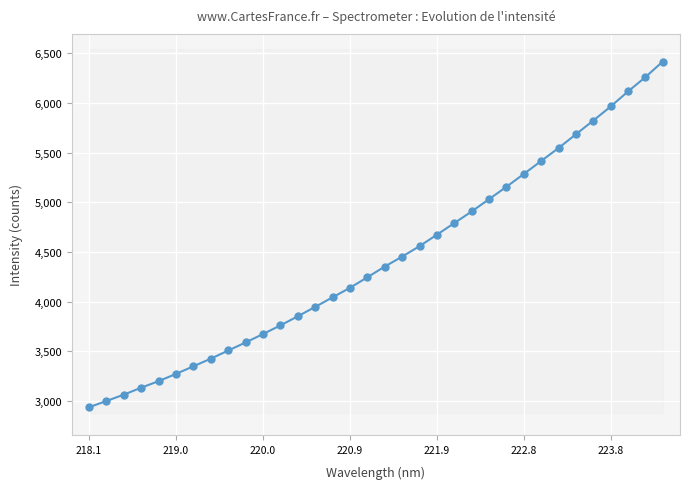

Reading left to right, what are all the values shown in this chart?

2937.5	3000.7	3064.5	3134.5	3200.6	3273.4	3350.0	3426.7	3508.6	3589.9	3674.3	3761.4	3853.3	3947.6	4043.9	4139.7	4245.6	4353.4	4453.5	4558.6	4674.2	4790.8	4907.8	5031.5	5156.3	5285.2	5415.7	5546.3	5684.5	5822.5	5963.9	6115.6	6259.4	6416.6